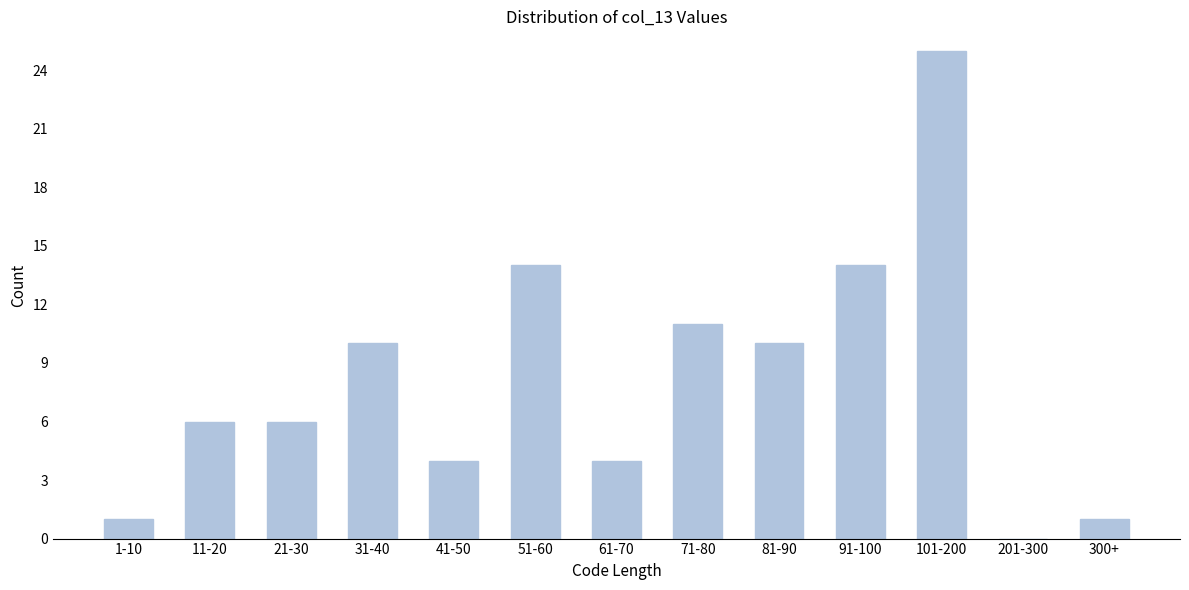

Reading left to right, extract all data points from this chart.

1-10=1	11-20=6	21-30=6	31-40=10	41-50=4	51-60=14	61-70=4	71-80=11	81-90=10	91-100=14	101-200=25	201-300=0	300+=1